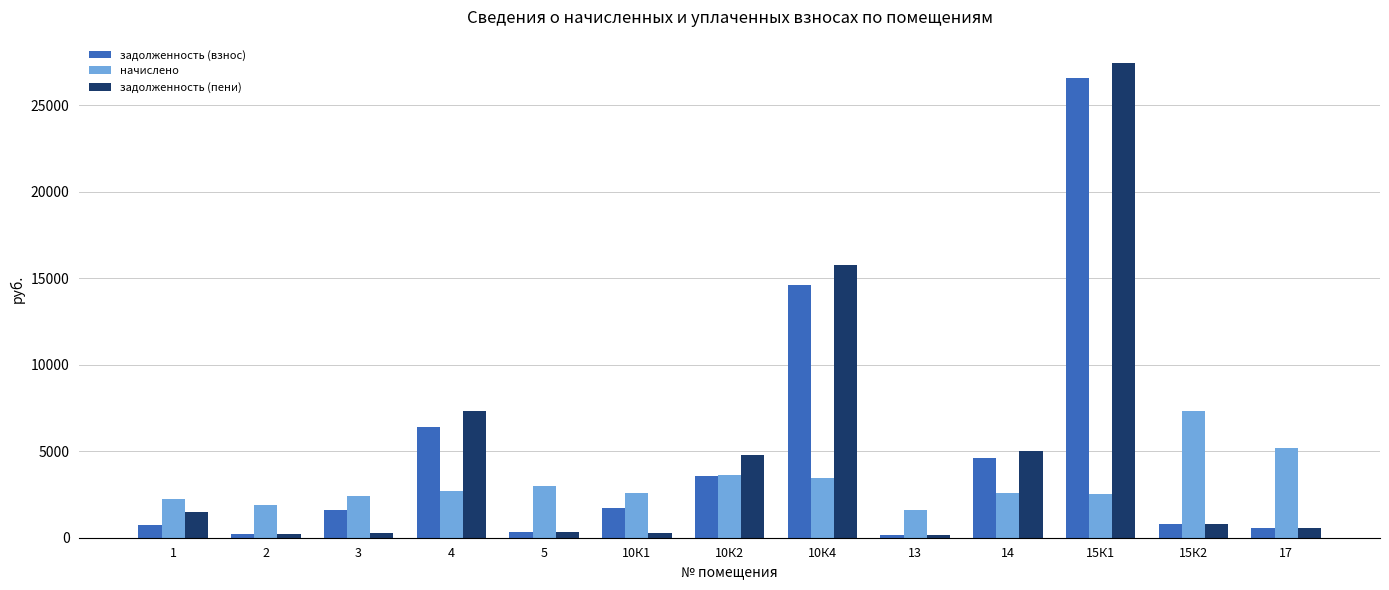

Which series has the largest range (max minus min)?

задолженность (пени)